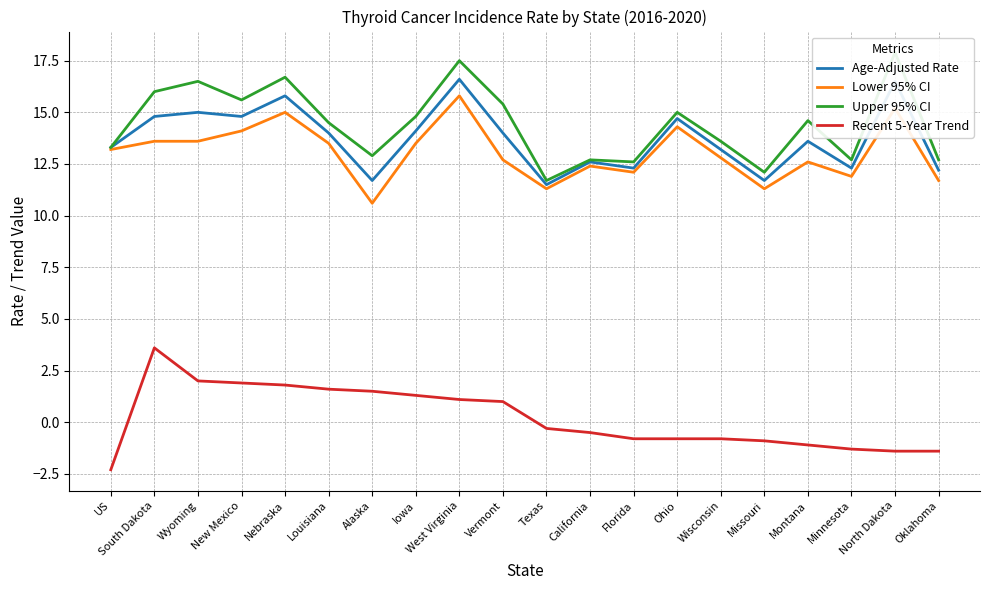

True or false: Lower 95% CI and Recent 5-Year Trend intersect in this chart.

False